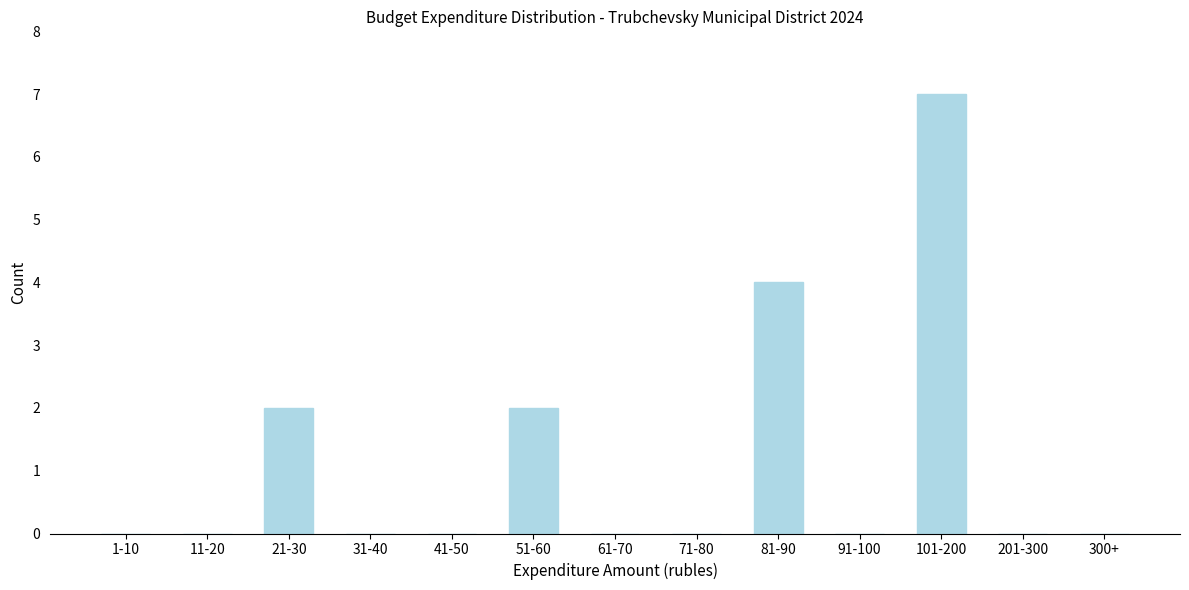

Reading left to right, transcribe all the data shown in this chart.

1-10=0	11-20=0	21-30=2	31-40=0	41-50=0	51-60=2	61-70=0	71-80=0	81-90=4	91-100=0	101-200=7	201-300=0	300+=0